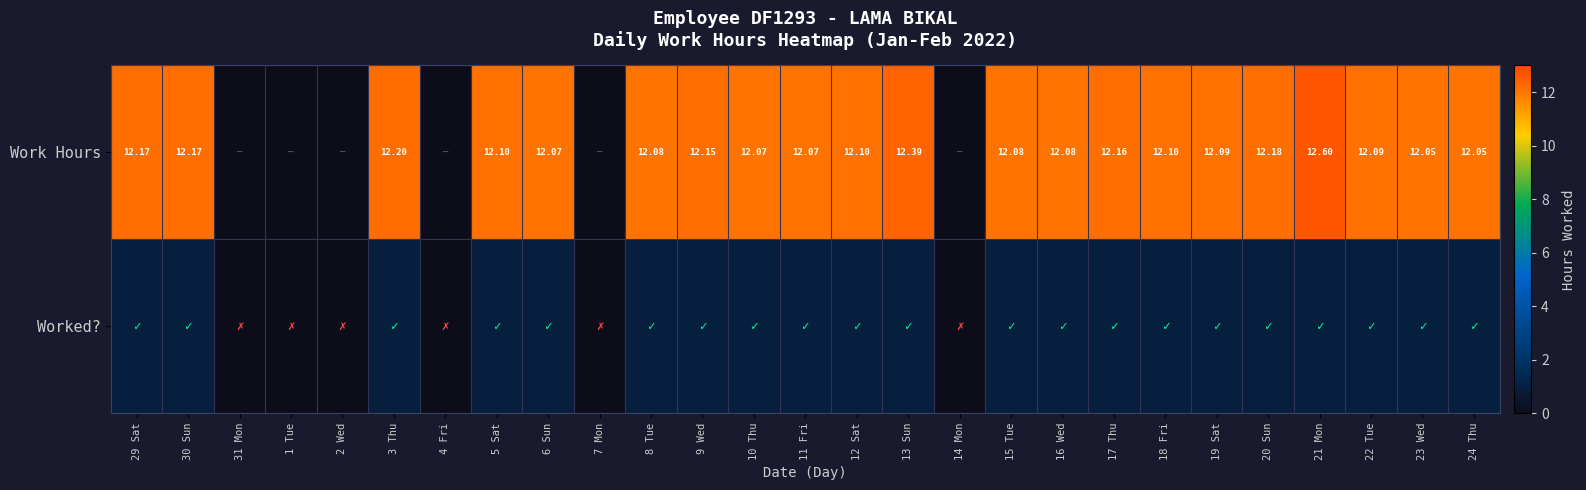

At how many categories does at least one series exceed 11?

21